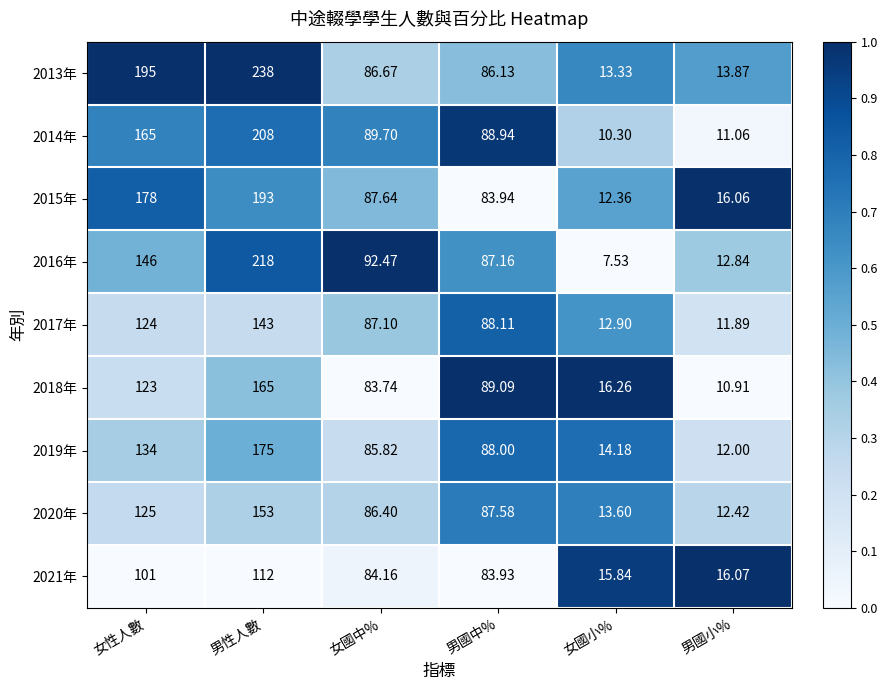

List the labels in order of 2014年 value, largest first.

男性人數, 女性人數, 女國中%, 男國中%, 男國小%, 女國小%